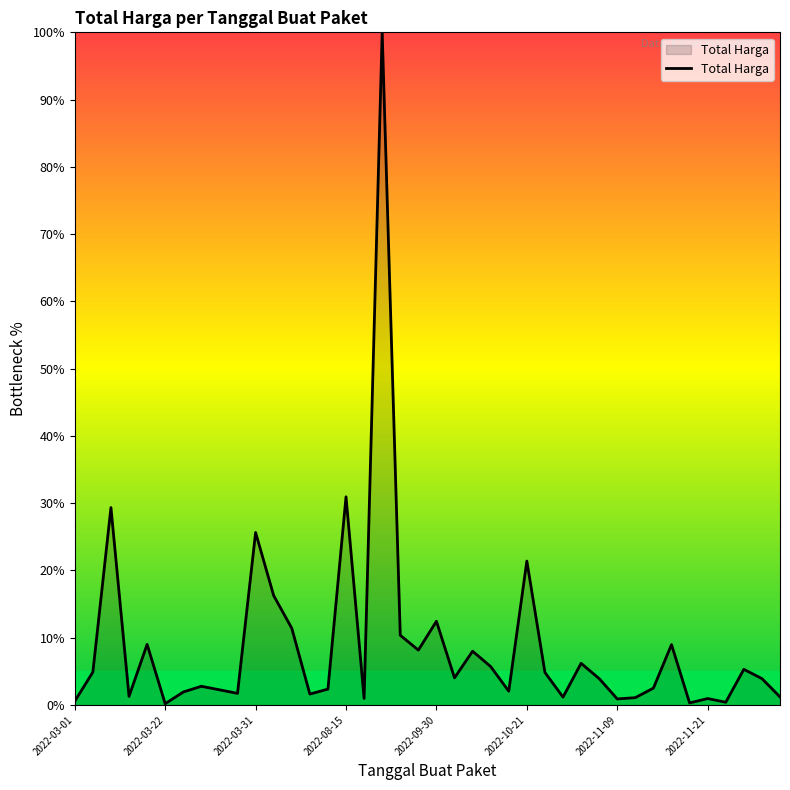

Does the chart display data point markers on the line(s)?

No